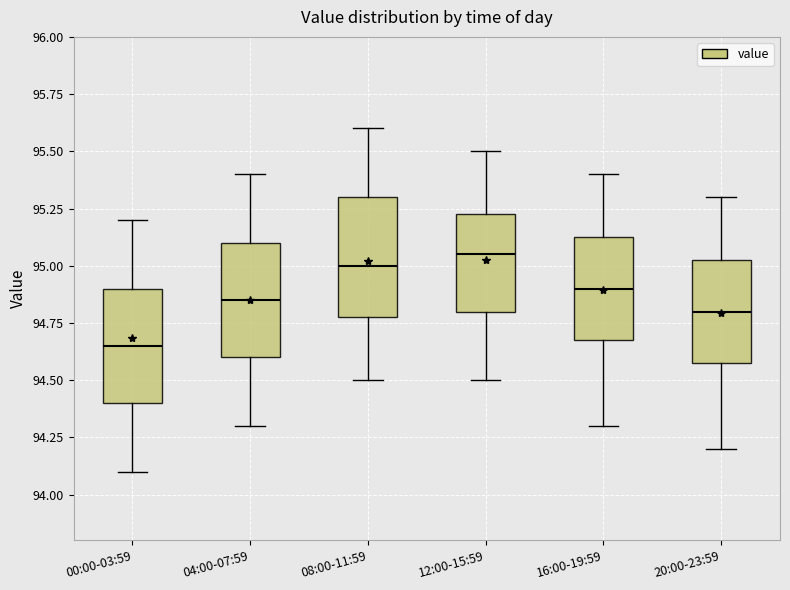

Reading left to right, read every box against the y-axis: the position of its median line, the range the box covers, and the ends of its whiskers. The values are not printed on the chart, so give them approximately, as read against the axis.

00:00-03:59: median 94.65, box 94.40 to 94.90, whiskers 94.10 to 95.20
04:00-07:59: median 94.85, box 94.60 to 95.10, whiskers 94.30 to 95.40
08:00-11:59: median 95.00, box 94.80 to 95.30, whiskers 94.50 to 95.60
12:00-15:59: median 95.05, box 94.80 to 95.25, whiskers 94.50 to 95.50
16:00-19:59: median 94.90, box 94.70 to 95.15, whiskers 94.30 to 95.40
20:00-23:59: median 94.80, box 94.60 to 95.05, whiskers 94.20 to 95.30